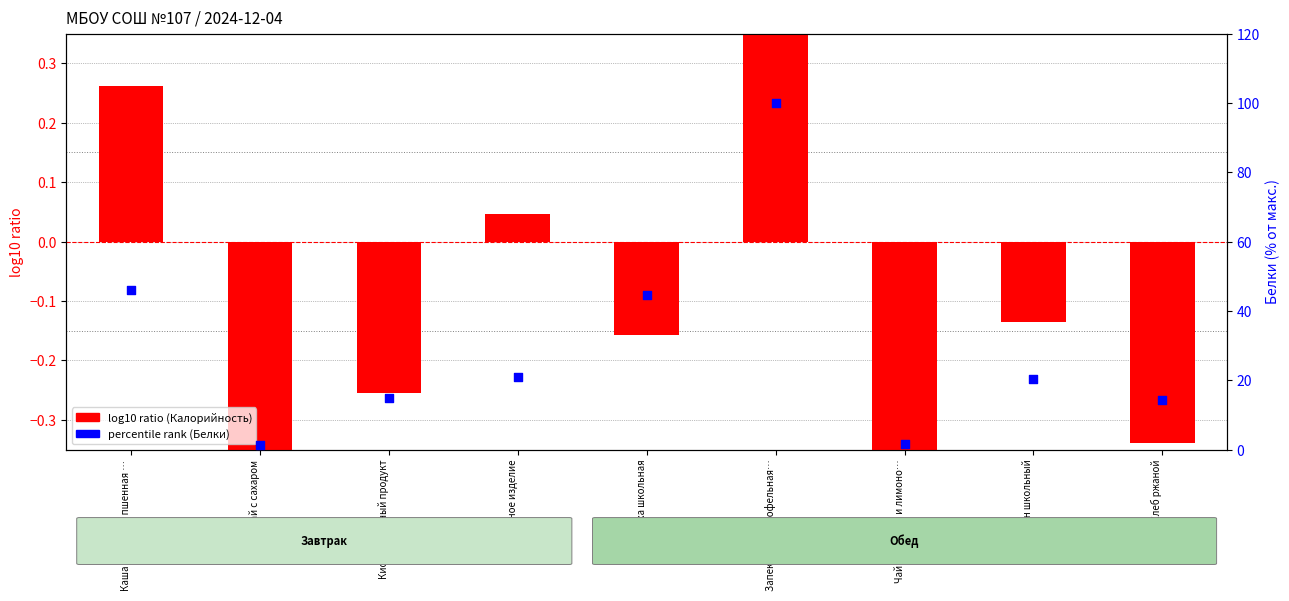

Is the value of log10 ratio (Калорийность) at Чай с сахаром greater than the value of percentile rank (Белки) at Мучное изделие?

No